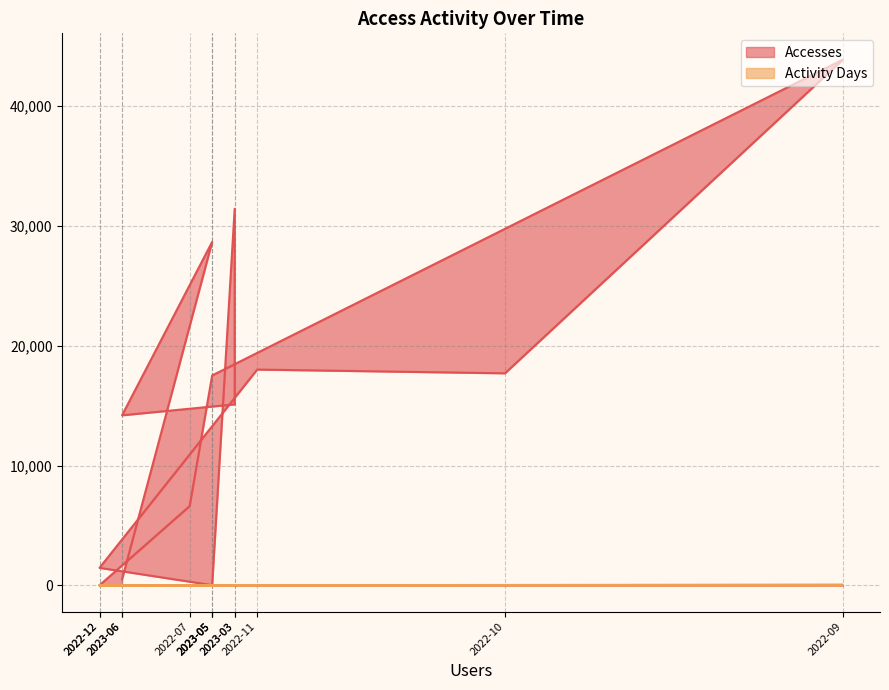

What are all the series names shown in the legend?

Accesses, Activity Days